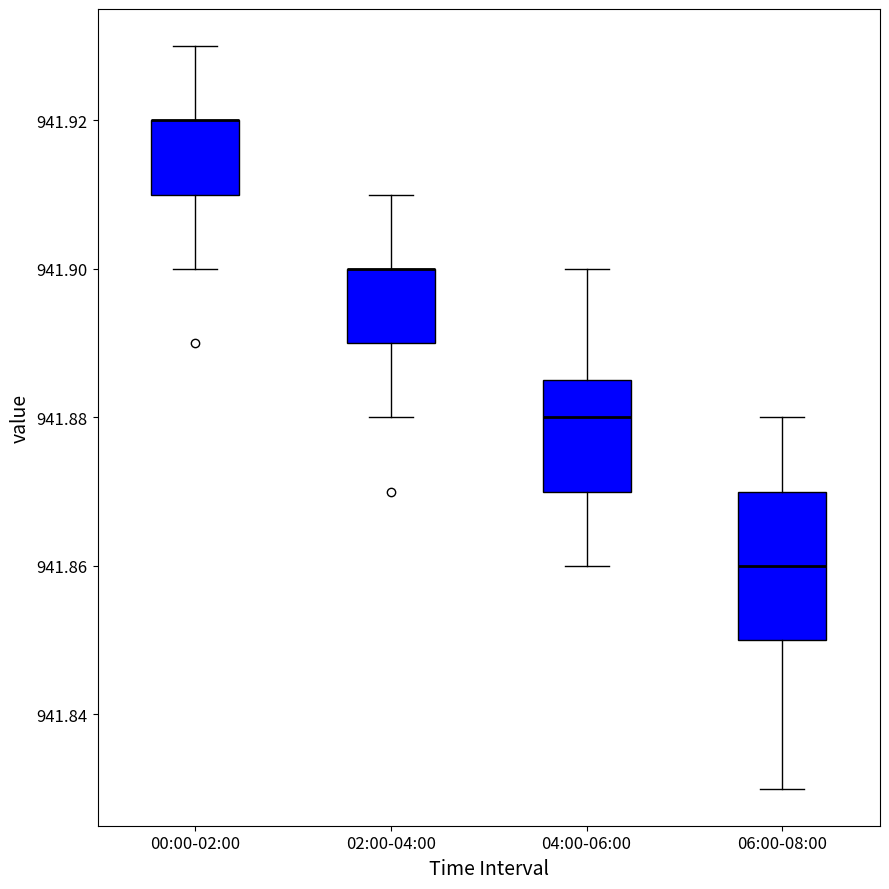

Reading left to right, read every box against the y-axis: the position of its median line, the range the box covers, and the ends of its whiskers. The values are not printed on the chart, so give them approximately, as read against the axis.

00:00-02:00: median 941.920 (drawn on the box's upper edge), box 941.910 to 941.920, whiskers 941.900 to 941.930
02:00-04:00: median 941.900 (drawn on the box's upper edge), box 941.890 to 941.900, whiskers 941.880 to 941.910
04:00-06:00: median 941.880, box 941.870 to 941.886, whiskers 941.860 to 941.900
06:00-08:00: median 941.860, box 941.850 to 941.870, whiskers 941.830 to 941.880